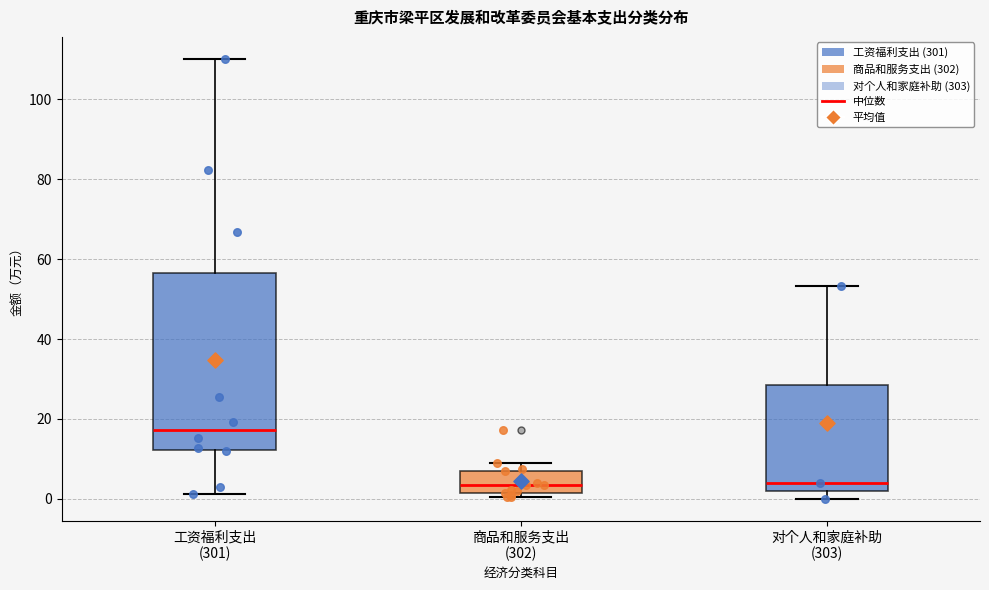

Comparing the boxes themselves (not the whiskers), which one is the tallest?

工资福利支出 (301)